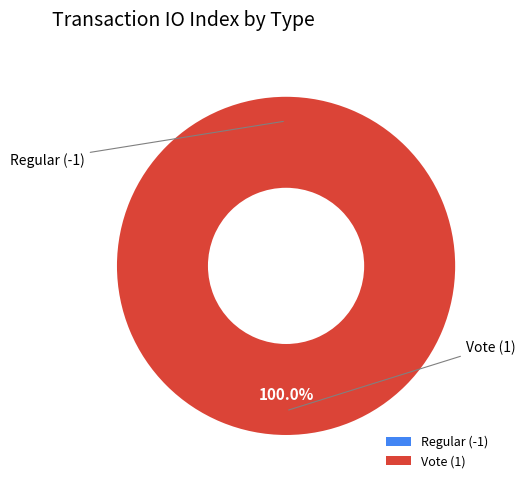

Which category has the biggest portion of the pie?

Vote (1)